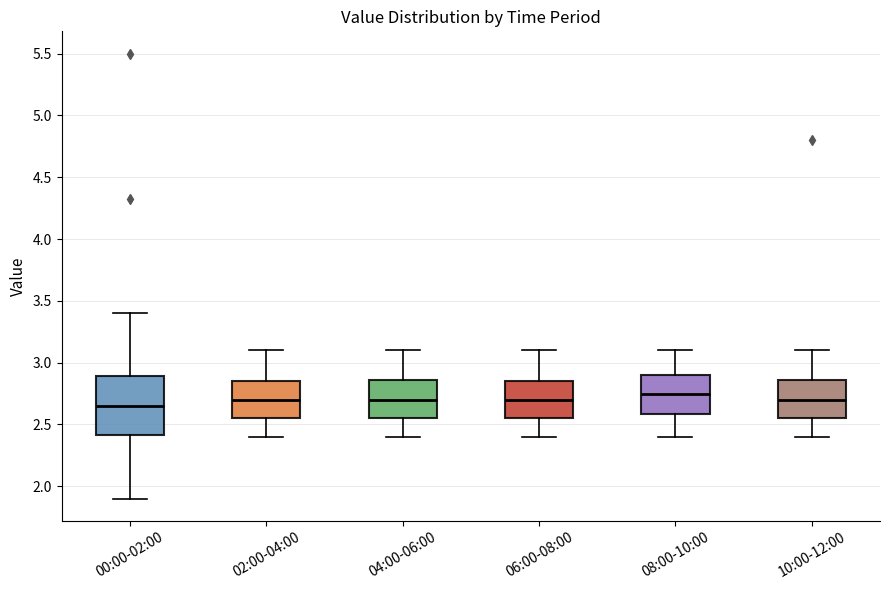

Reading left to right, transcribe this box plot: for each box, give where its median line is, the range the box spans, and where its two whiskers end, as read against the y-axis. The values are not printed on the chart, so give them approximately, as read against the axis.

00:00-02:00: median 2.65, box 2.40 to 2.90, whiskers 1.90 to 3.40
02:00-04:00: median 2.70, box 2.55 to 2.85, whiskers 2.40 to 3.10
04:00-06:00: median 2.70, box 2.55 to 2.85, whiskers 2.40 to 3.10
06:00-08:00: median 2.70, box 2.55 to 2.85, whiskers 2.40 to 3.10
08:00-10:00: median 2.75, box 2.60 to 2.90, whiskers 2.40 to 3.10
10:00-12:00: median 2.70, box 2.55 to 2.85, whiskers 2.40 to 3.10